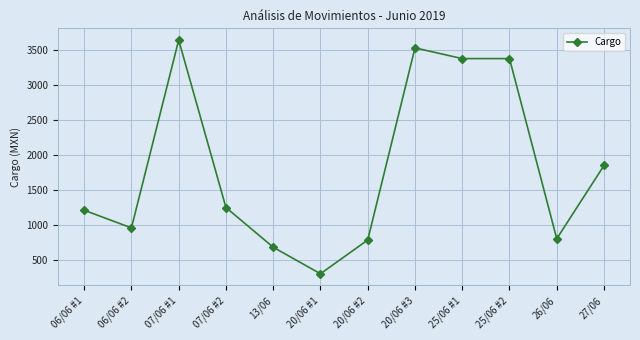

The chart shows a value of 241.4 at 20/06 #2. True or false?

False